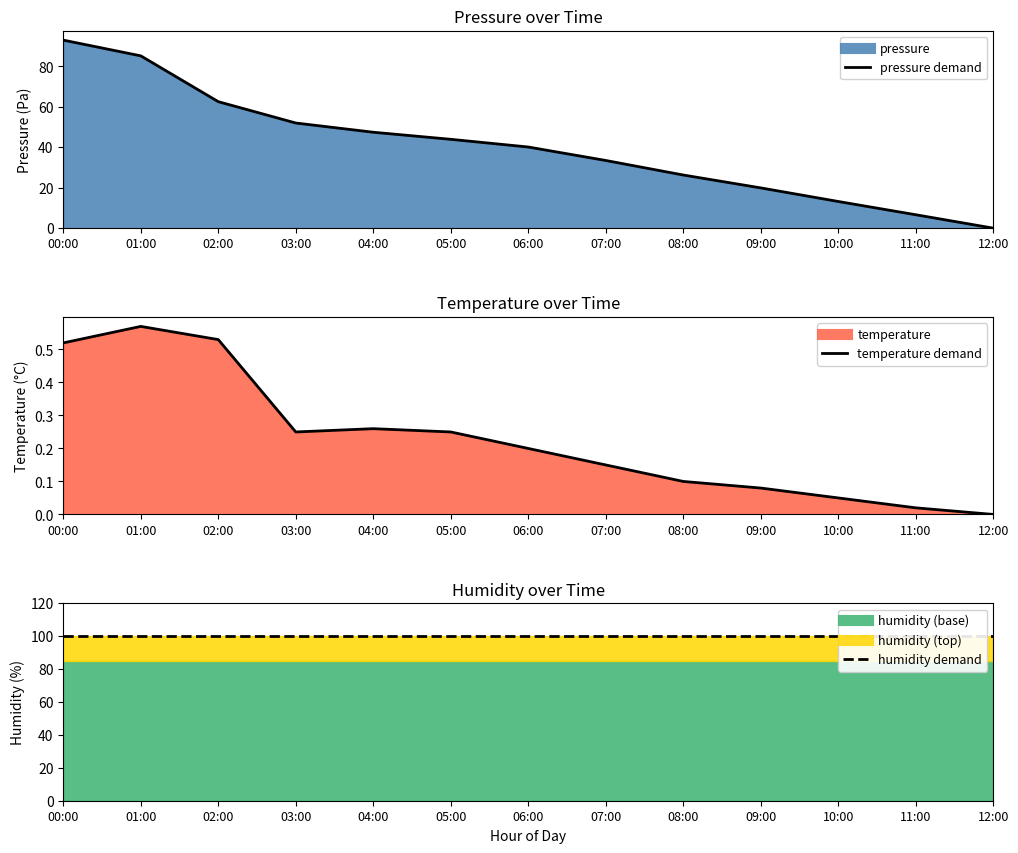

At which category is the sum across all series the highest?

00:00